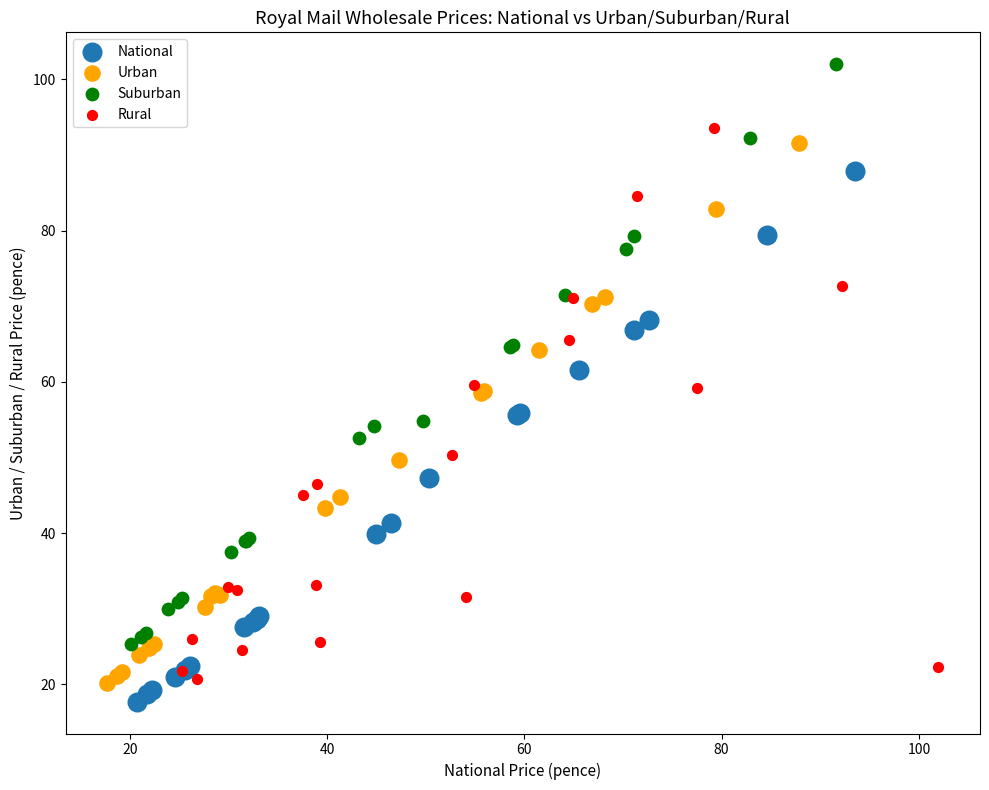

Which series has the widest spread of Y values?

Suburban